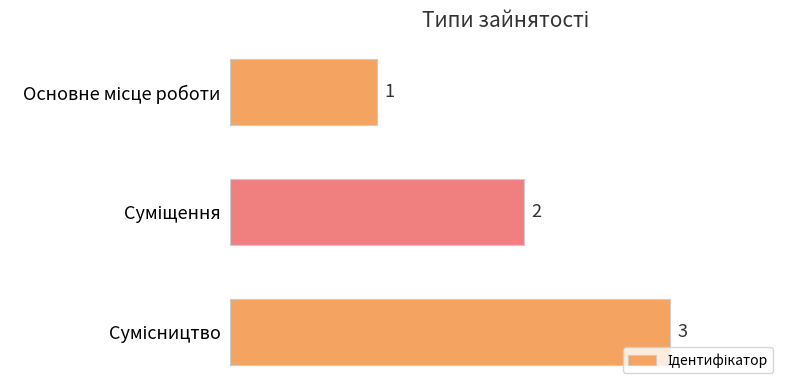

What is the sum of all values?

6